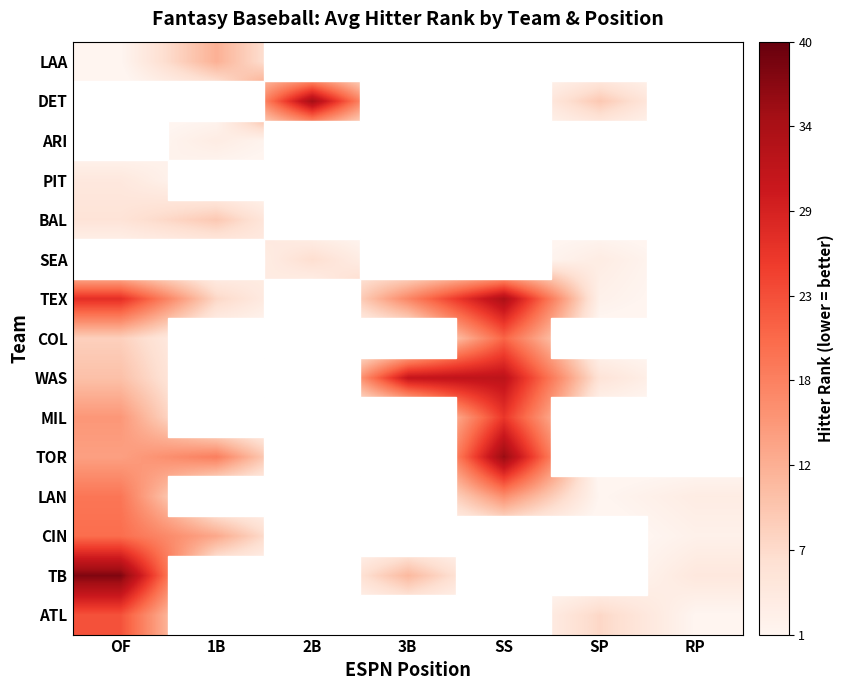

Reading left to right, list all the values displayed in this chart.

LAA: OF=1	1B=12	2B=0	3B=0	SS=0	SP=0	RP=0
DET: OF=0	1B=0	2B=35	3B=0	SS=0	SP=9	RP=0
ARI: OF=0	1B=3	2B=0	3B=0	SS=0	SP=0	RP=0
PIT: OF=4	1B=0	2B=0	3B=0	SS=0	SP=0	RP=0
BAL: OF=5	1B=9	2B=0	3B=0	SS=0	SP=0	RP=0
SEA: OF=0	1B=0	2B=6	3B=0	SS=0	SP=3	RP=0
TEX: OF=27	1B=7	2B=0	3B=17	SS=34	SP=2	RP=0
COL: OF=8	1B=0	2B=0	3B=0	SS=21	SP=0	RP=0
WAS: OF=10	1B=0	2B=0	3B=31	SS=32	SP=5	RP=0
MIL: OF=15	1B=0	2B=0	3B=0	SS=26	SP=0	RP=0
TOR: OF=14	1B=18	2B=0	3B=0	SS=36	SP=0	RP=0
LAN: OF=19	1B=0	2B=0	3B=0	SS=16	SP=1	RP=3
CIN: OF=20	1B=13	2B=0	3B=0	SS=0	SP=0	RP=2
TB: OF=38	1B=0	2B=0	3B=11	SS=0	SP=0	RP=4
ATL: OF=23	1B=0	2B=0	3B=0	SS=0	SP=7	RP=1